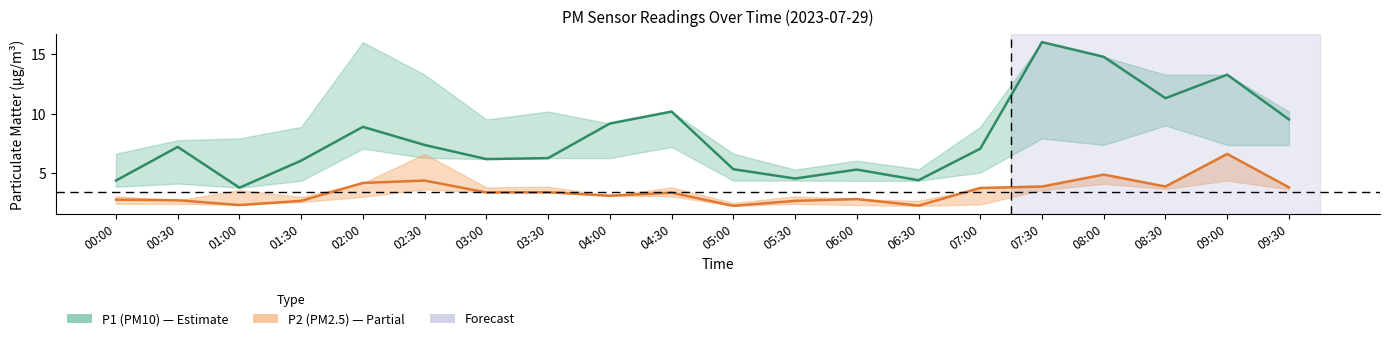

List the series in order of their peak value, highest first.

P1 center, P2 center